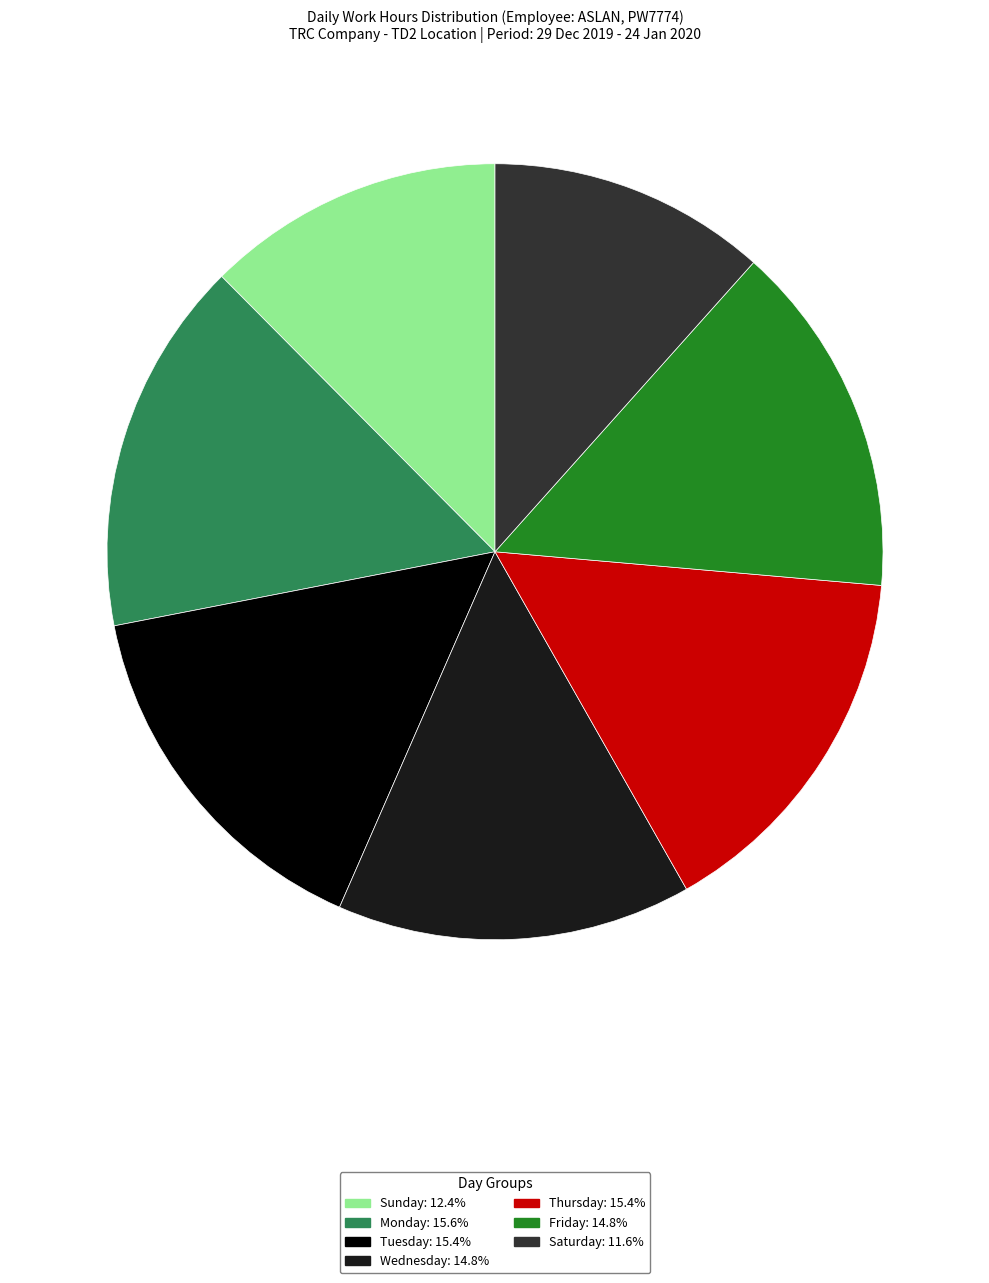

Is there a majority slice in this chart?

No